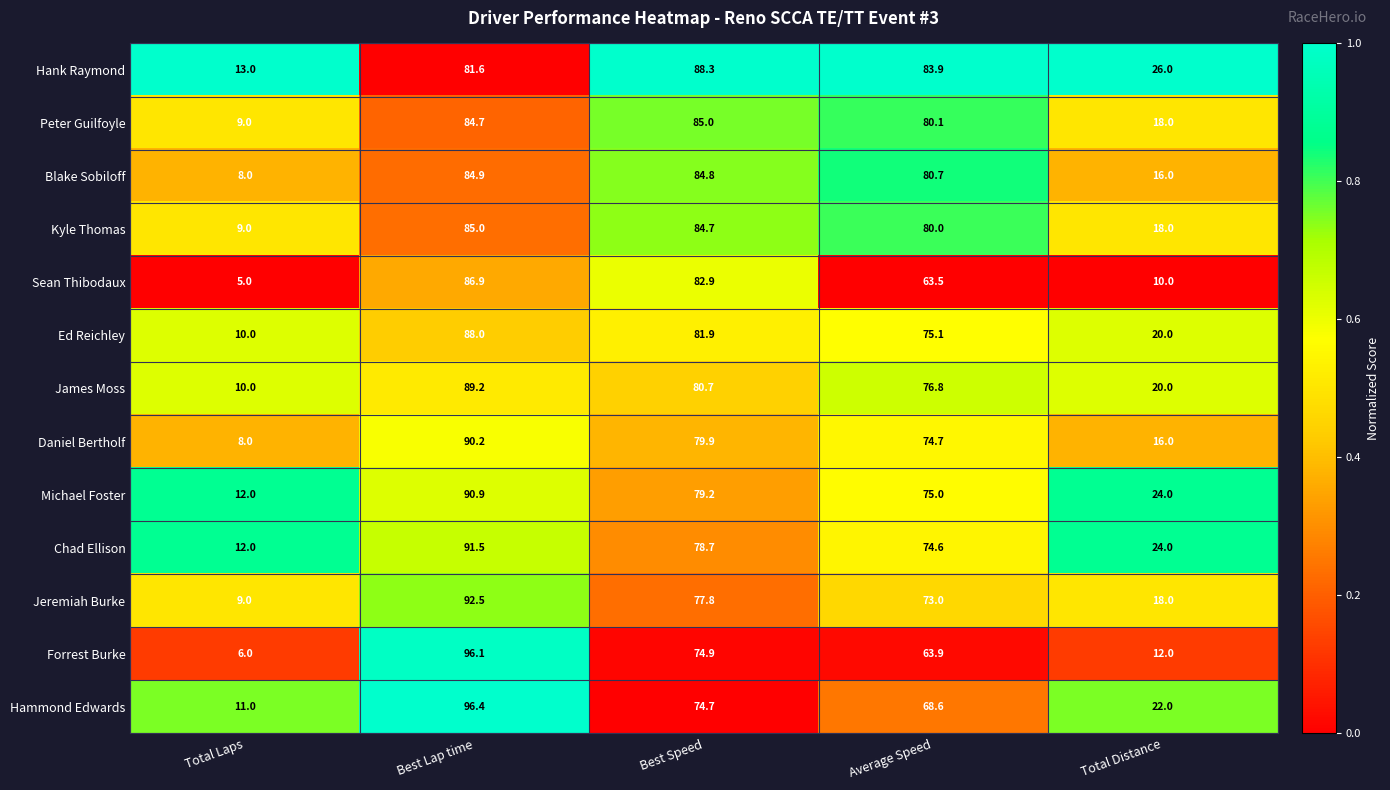

What is the spread (max minus min) of values at Best Speed?

13.6